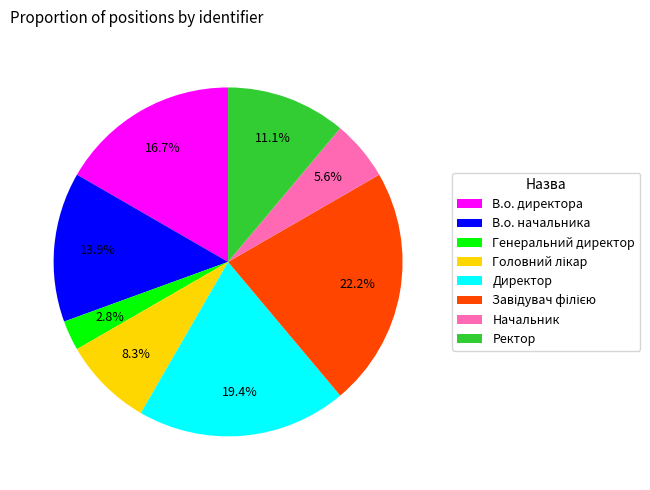

Combined, do Начальник and В.о. начальника account for over 50%?

No